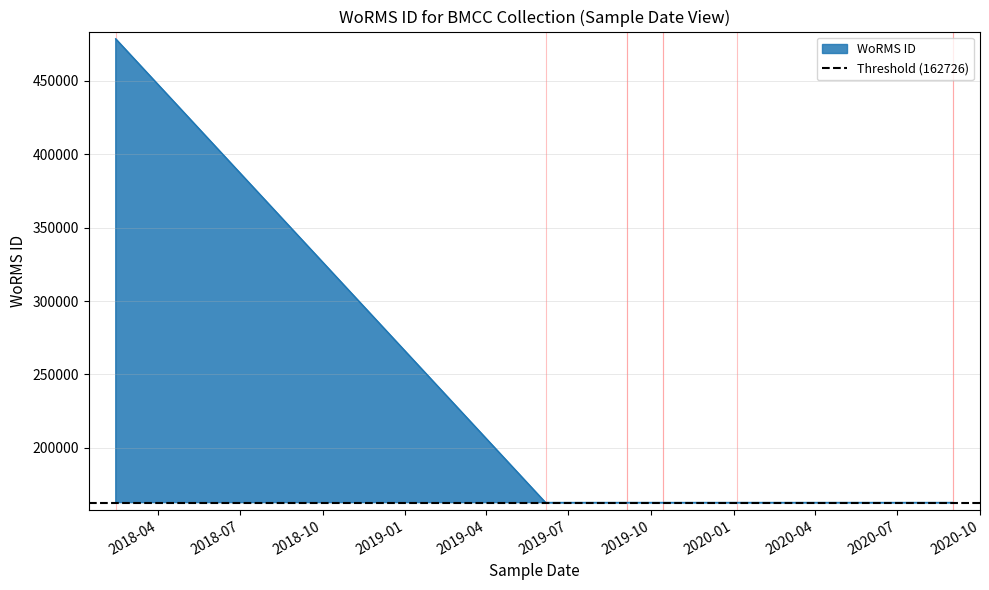

Reading right to left, what are all the values shown in this chart?

162725	162728	162728	162725	162725	162728	162728	162728	478557